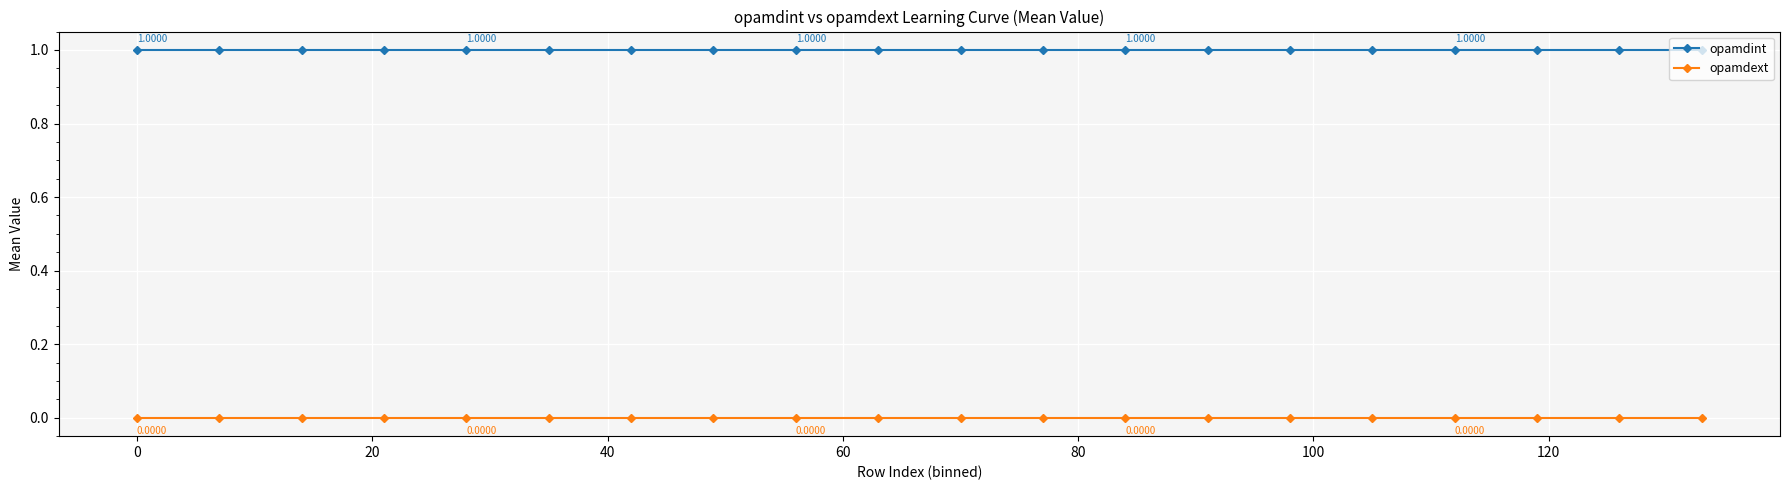

Which series has the largest total across all categories?

opamdint